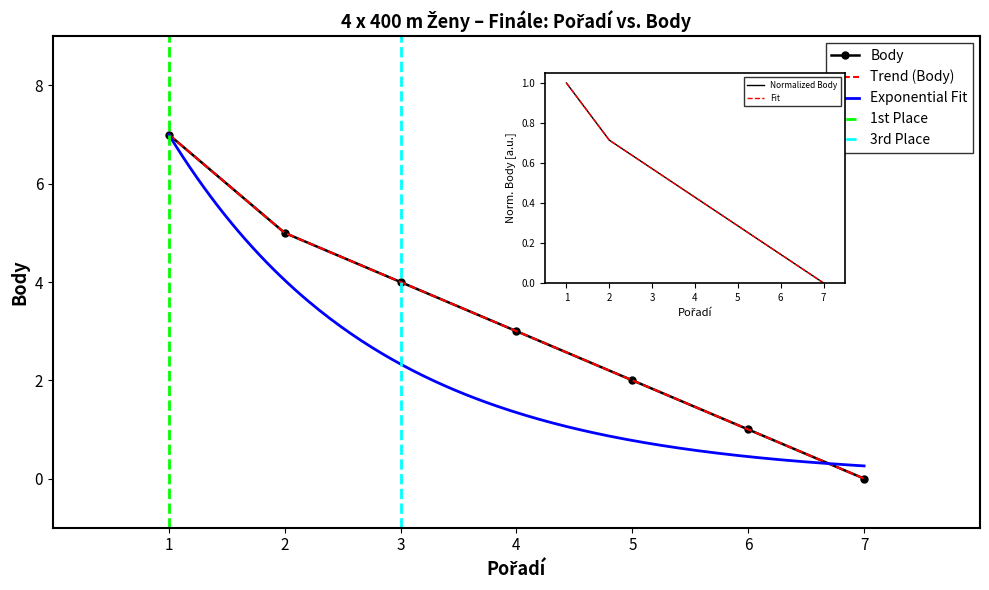

Reading right to left, extract all data points from this chart.

0	1	2	3	4	5	7